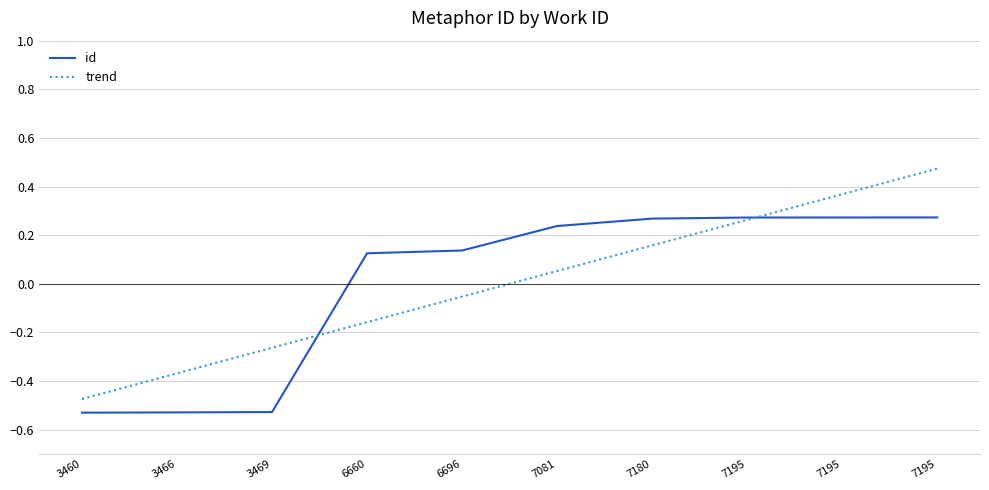

Which series ends up on top after the final intersection of id and trend?

trend